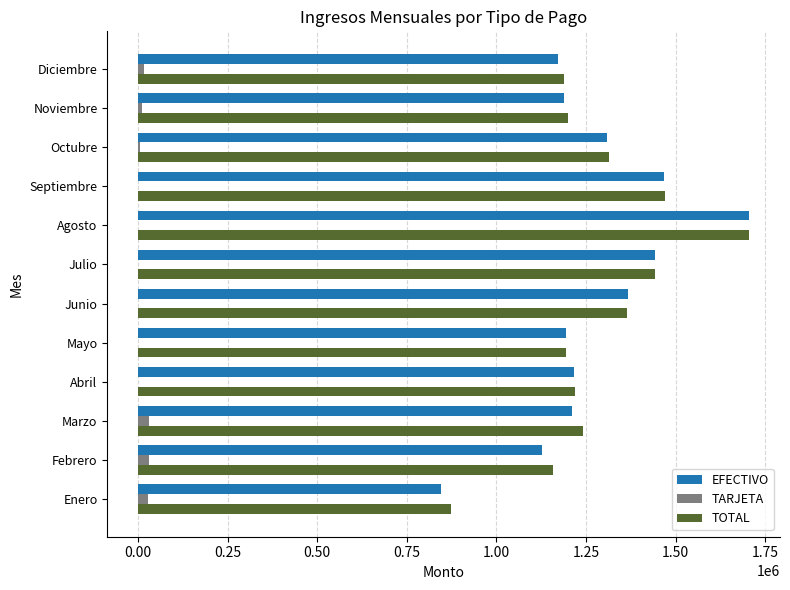

Is it true that EFECTIVO equals 1217439.6 at Abril?

True